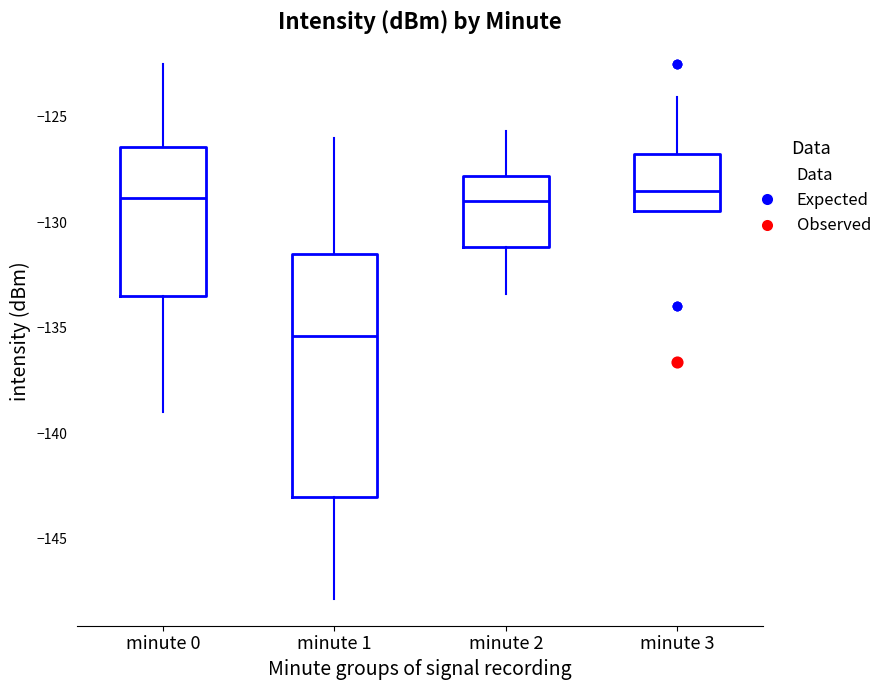

Which box's median line is the lowest?

minute 1